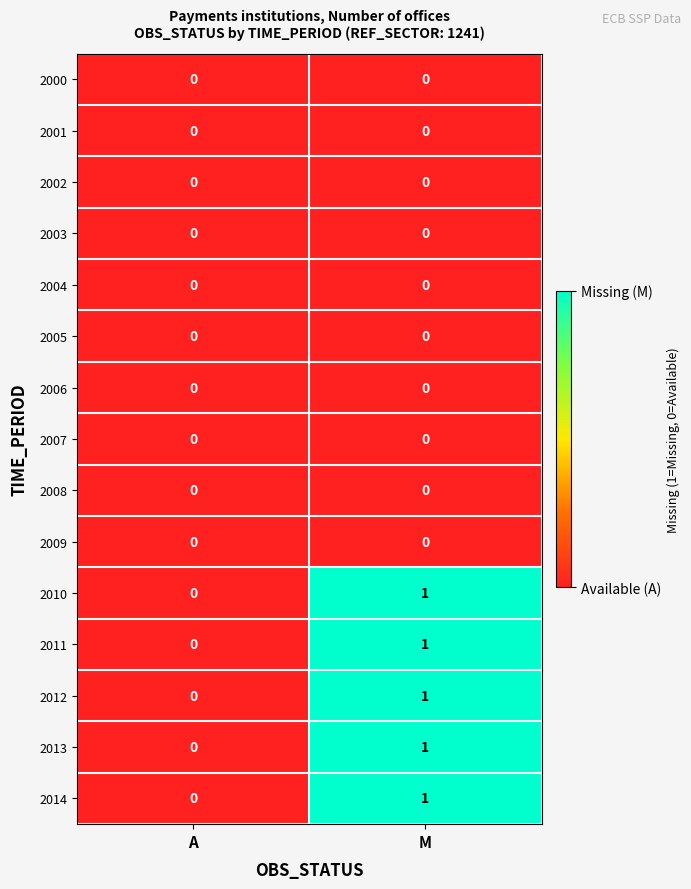

Where is 2011 nearest to the value 0?

A